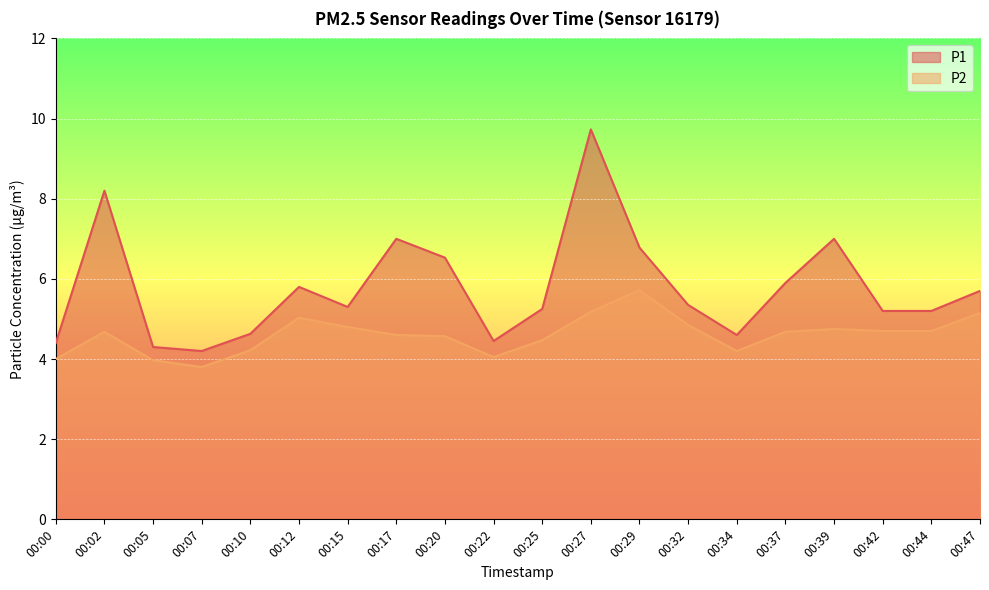

Reading left to right, list all the values displayed in this chart.

P1: 4.4	8.2	4.3	4.2	4.6	5.8	5.3	7.0	6.5	4.5	5.2	9.7	6.8	5.3	4.6	5.9	7.0	5.2	5.2	5.7
P2: 4.0	4.7	4.0	3.8	4.2	5.0	4.8	4.6	4.6	4.0	4.5	5.2	5.7	4.8	4.2	4.7	4.8	4.7	4.7	5.2